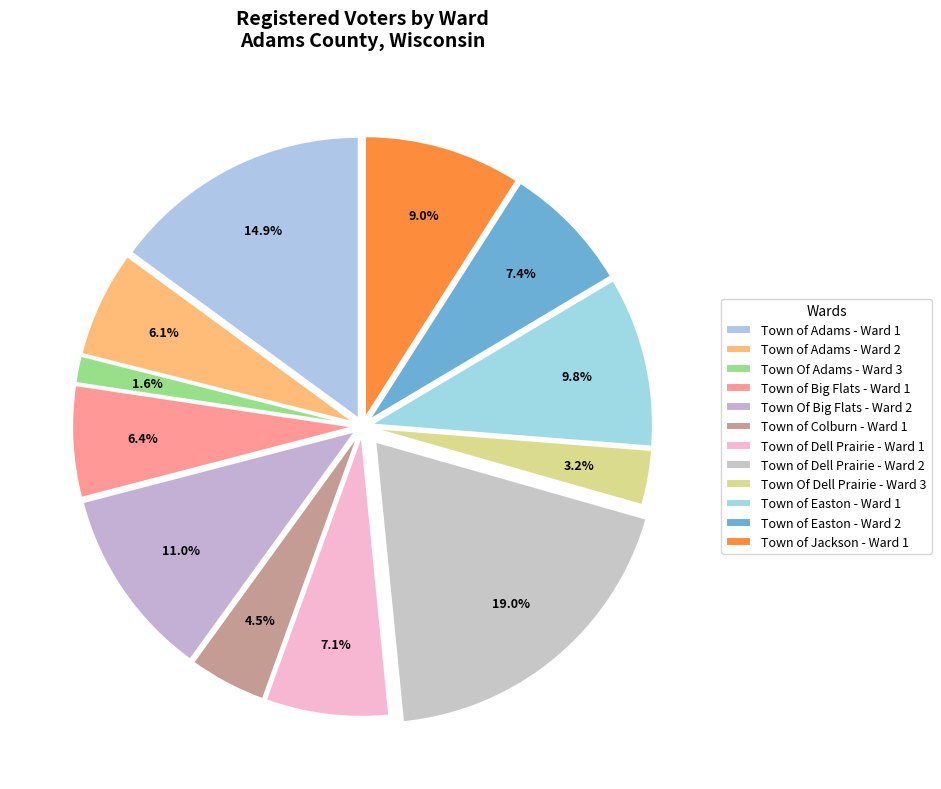

How many segments does this pie chart have?

12